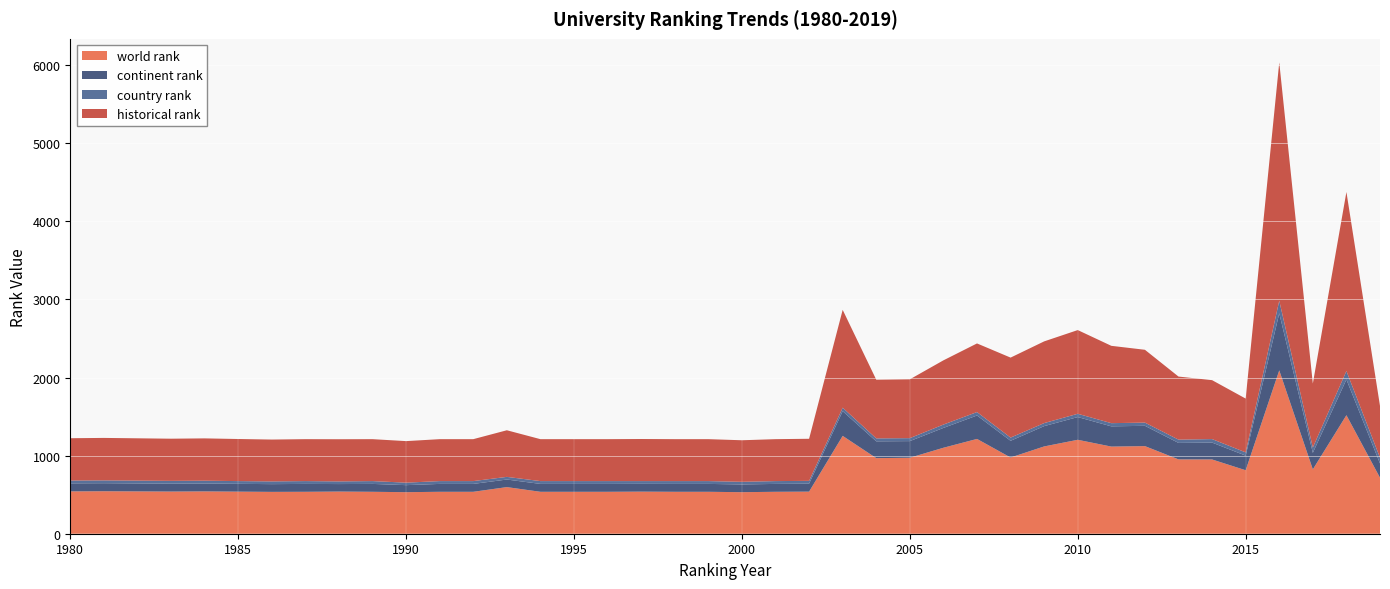

Reading left to right, list all the values displayed in this chart.

world rank: 1980=542.0	1981=544.0	1982=542.0	1983=540.0	1984=542.0	1985=539.0	1986=536.0	1987=537.0	1988=540.0	1989=537.0	1990=532.0	1991=537.0	1992=537.0	1993=597.0	1994=537.0	1995=537.0	1996=537.0	1997=539.0	1998=537.0	1999=537.0	2000=532.0	2001=537.0	2002=539.0	2003=1253.0	2004=968.0	2005=973.0	2006=1101.0	2007=1214.0	2008=976.0	2009=1118.0	2010=1203.0	2011=1116.0	2012=1122.0	2013=952.0	2014=951.0	2015=813.0	2016=2092.0	2017=824.0	2018=1518.0	2019=717.0
continent rank: 1980=103.0	1981=103.0	1982=102.0	1983=101.0	1984=101.0	1985=100.0	1986=99.0	1987=101.0	1988=96.0	1989=101.0	1990=90.0	1991=101.0	1992=101.0	1993=97.0	1994=101.0	1995=101.0	1996=101.0	1997=100.0	1998=101.0	1999=101.0	2000=99.0	2001=101.0	2002=102.0	2003=316.0	2004=215.0	2005=213.0	2006=254.0	2007=300.0	2008=214.0	2009=260.0	2010=291.0	2011=259.0	2012=260.0	2013=211.0	2014=216.0	2015=187.0	2016=731.0	2017=212.0	2018=457.0	2019=183.0
country rank: 1980=36.0	1981=36.0	1982=36.0	1983=36.0	1984=36.0	1985=35.0	1986=35.0	1987=36.0	1988=34.0	1989=36.0	1990=32.0	1991=36.0	1992=36.0	1993=34.0	1994=36.0	1995=36.0	1996=36.0	1997=35.0	1998=36.0	1999=36.0	2000=34.0	2001=36.0	2002=36.0	2003=45.0	2004=38.0	2005=38.0	2006=43.0	2007=44.0	2008=41.0	2009=39.0	2010=42.0	2011=41.0	2012=41.0	2013=42.0	2014=45.0	2015=42.0	2016=161.0	2017=68.0	2018=109.0	2019=74.0
historical rank: 1980=542.0	1981=544.0	1982=542.0	1983=540.0	1984=542.0	1985=539.0	1986=536.0	1987=537.0	1988=540.0	1989=537.0	1990=532.0	1991=537.0	1992=537.0	1993=597.0	1994=537.0	1995=537.0	1996=537.0	1997=539.0	1998=537.0	1999=537.0	2000=532.0	2001=537.0	2002=539.0	2003=1253.0	2004=751.5	2005=753.5	2006=822.5	2007=879.0	2008=1024.5	2009=1046.3	2010=1072.0	2011=990.3	2012=932.7	2013=807.7	2014=754.7	2015=688.7	2016=3052.0	2017=819.3	2018=2292.5	2019=662.3